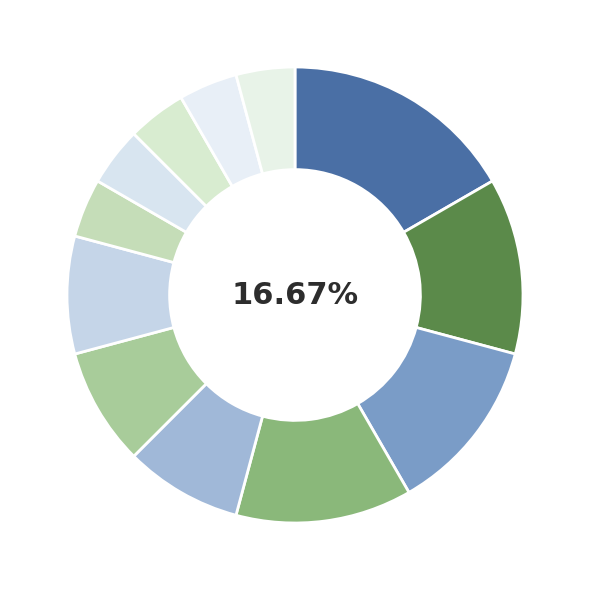

Which category has the smallest portion of the pie?

اقتصاد